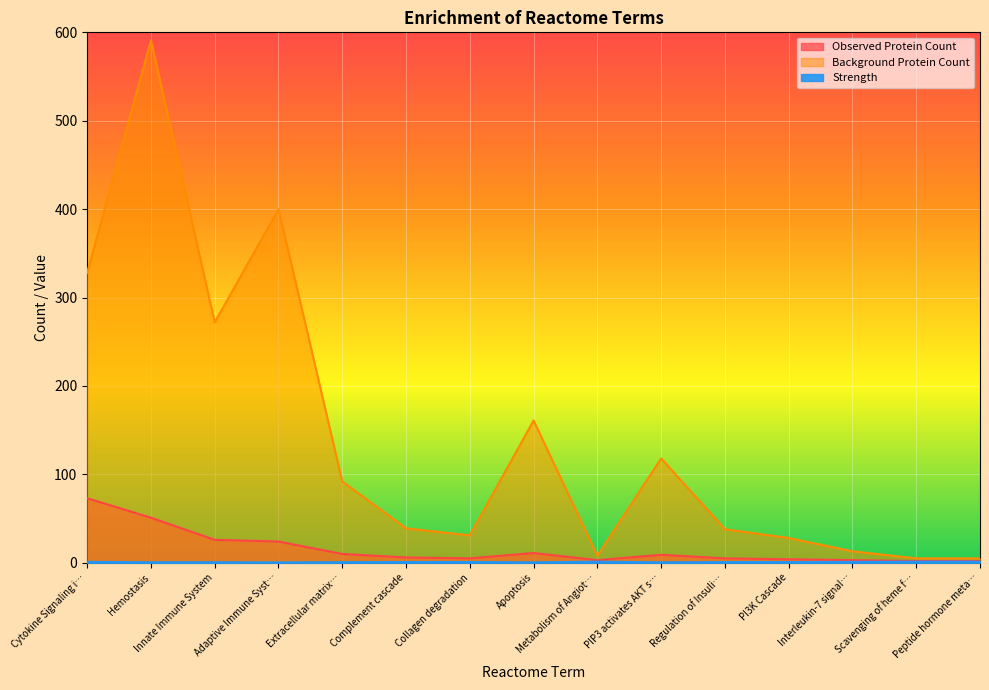

What is the total value across all series at Metabolism of Angiot…?

12.2